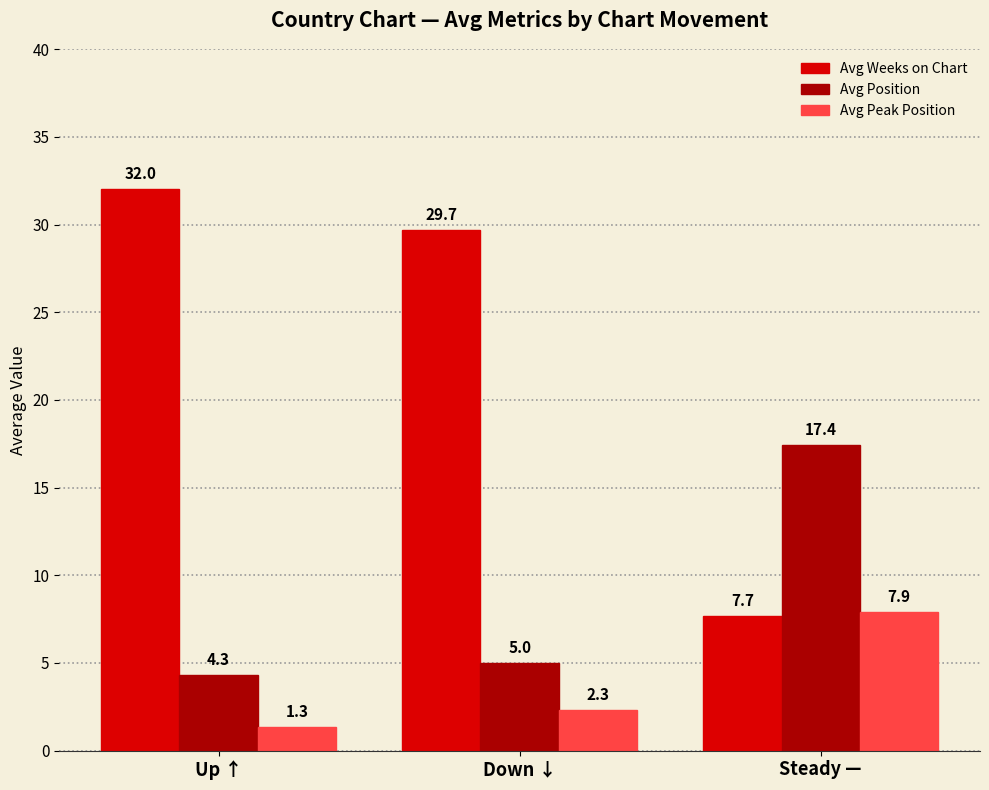

Rank the categories by Avg Weeks on Chart value from highest to lowest.

Up ↑, Down ↓, Steady —